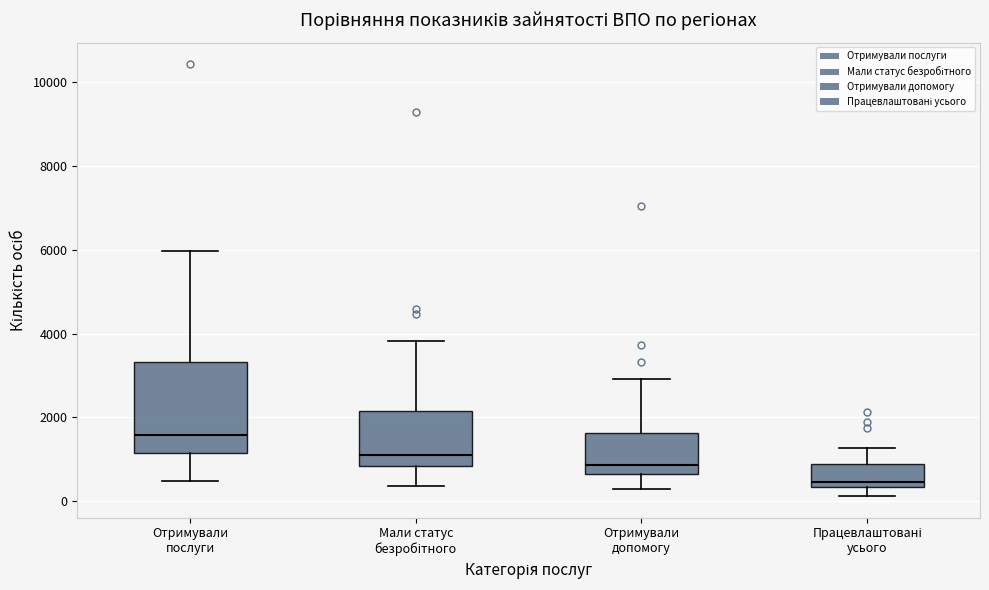

Reading left to right, transcribe this box plot: for each box, give where its median line is, the range the box spans, and where its two whiskers end, as read against the y-axis. The values are not printed on the chart, so give them approximately, as read against the axis.

Отримували послуги: median 1600, box 1200 to 3400, whiskers 400 to 6000
Мали статус безробітного: median 1200, box 800 to 2200, whiskers 400 to 3800
Отримували допомогу: median 800, box 600 to 1600, whiskers 200 to 3000
Працевлаштовані усього: median 400 (just above the box's lower edge), box 400 to 800, whiskers 200 to 1200